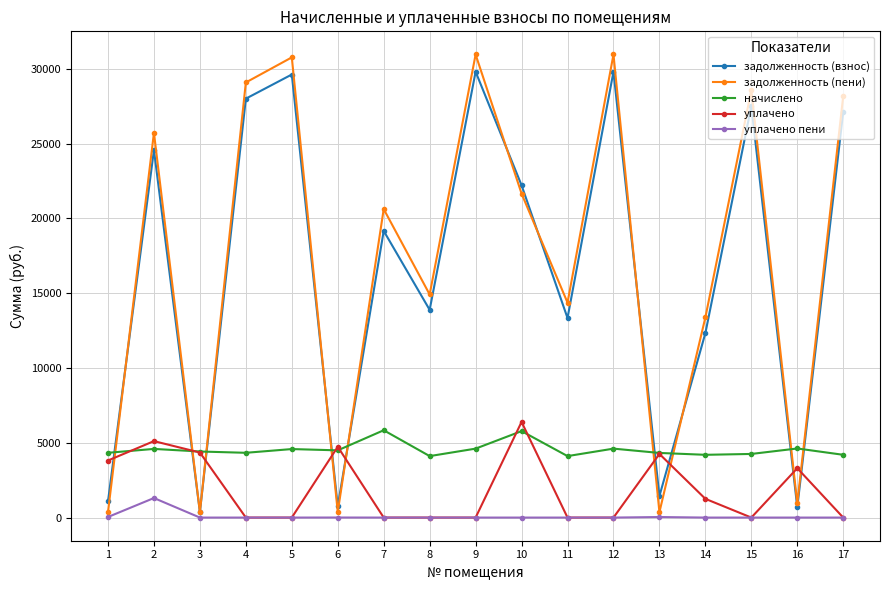

Is this an area chart (filled region under the line)?

No